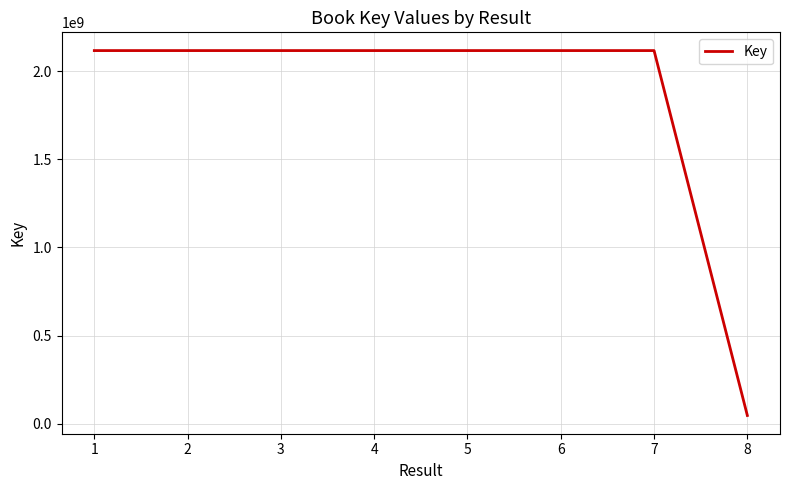

The value at 4 is 2840229331. True or false?

False